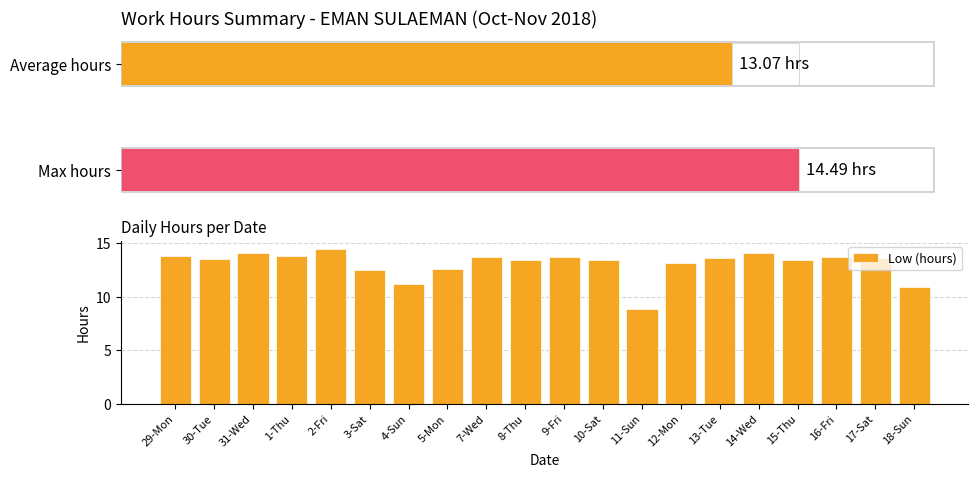

List the labels in order of value, largest first.

2-Fri, 14-Wed, 31-Wed, 1-Thu, 29-Mon, 16-Fri, 7-Wed, 9-Fri, 13-Tue, 17-Sat, 30-Tue, 8-Thu, 10-Sat, 15-Thu, 12-Mon, 5-Mon, 3-Sat, 4-Sun, 18-Sun, 11-Sun